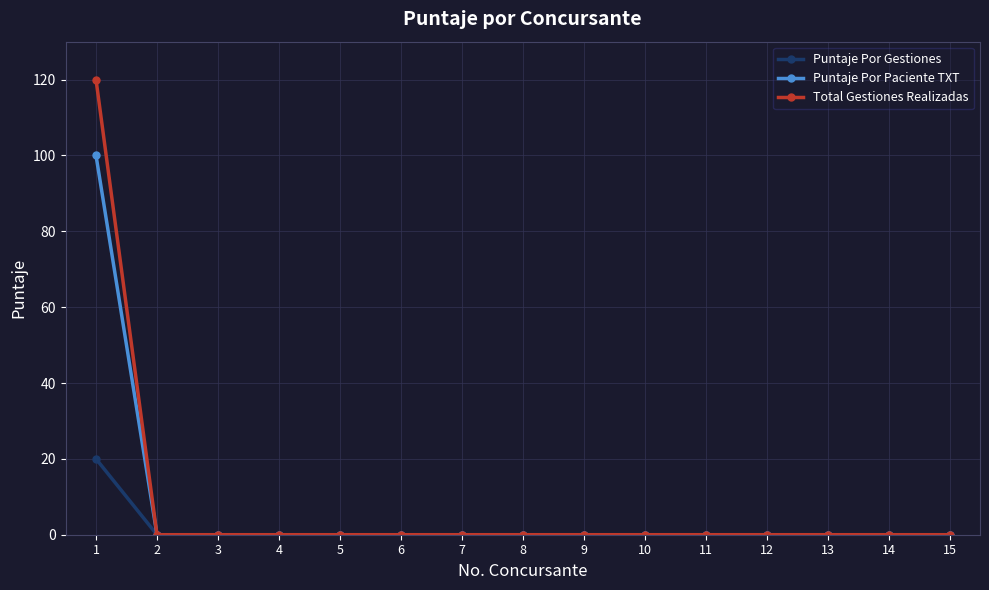

Count the number of categories in the chart.

15